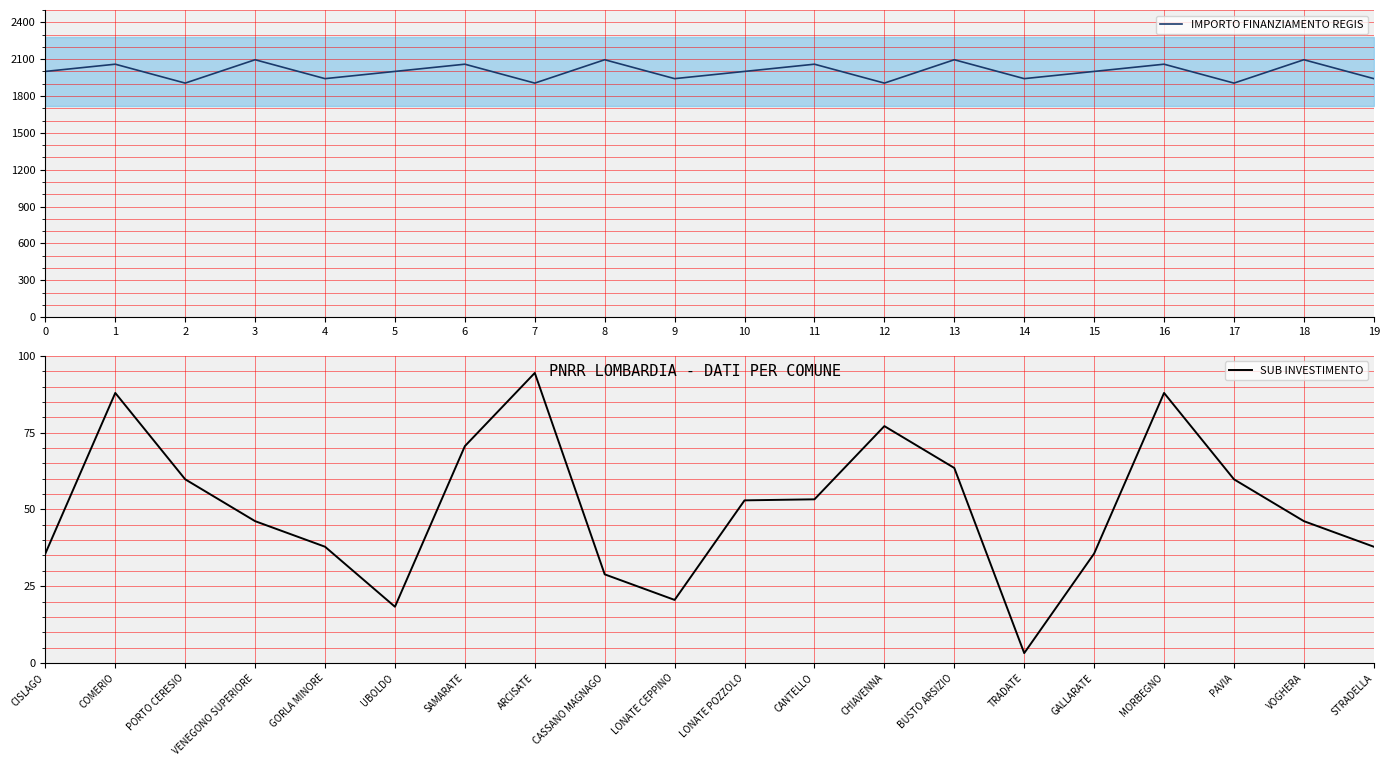

True or false: SUB INVESTIMENTO has more than 0 interior local peaks.

True